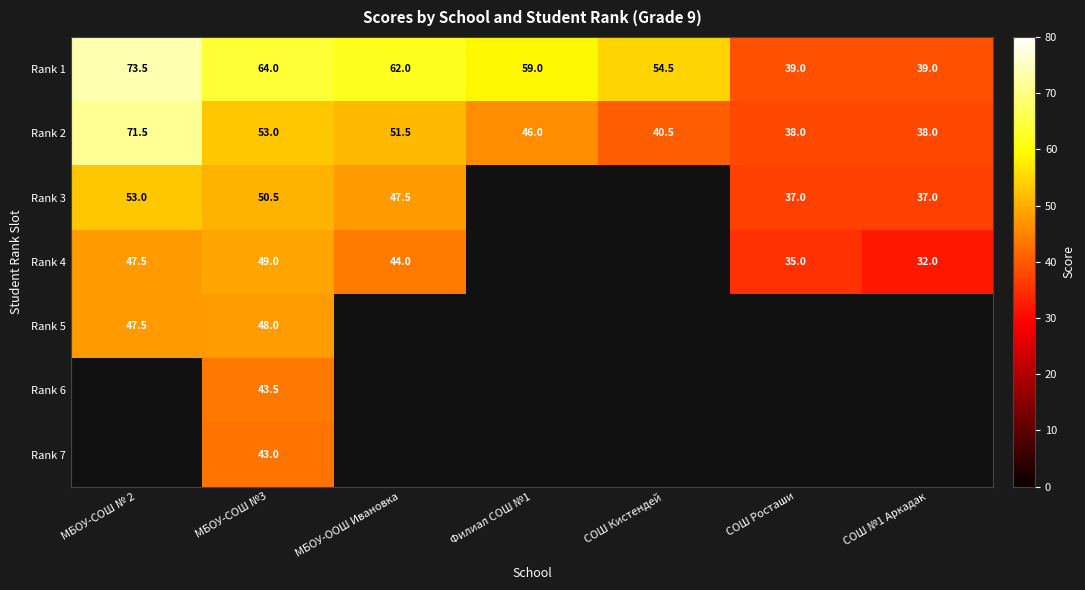

At how many categories does at least one series exceed 62?

2